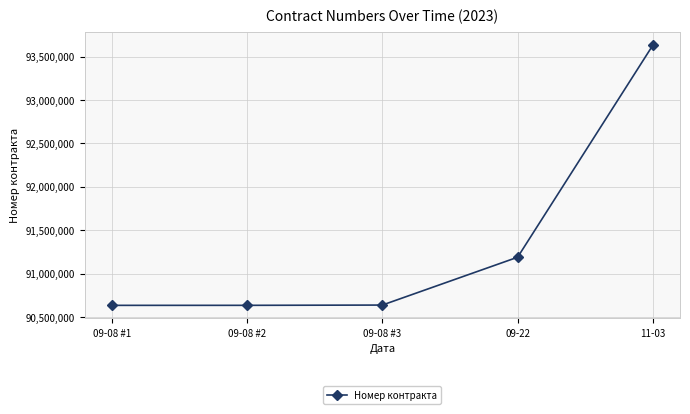

True or false: the data shows 91188760 at 09-22.

True